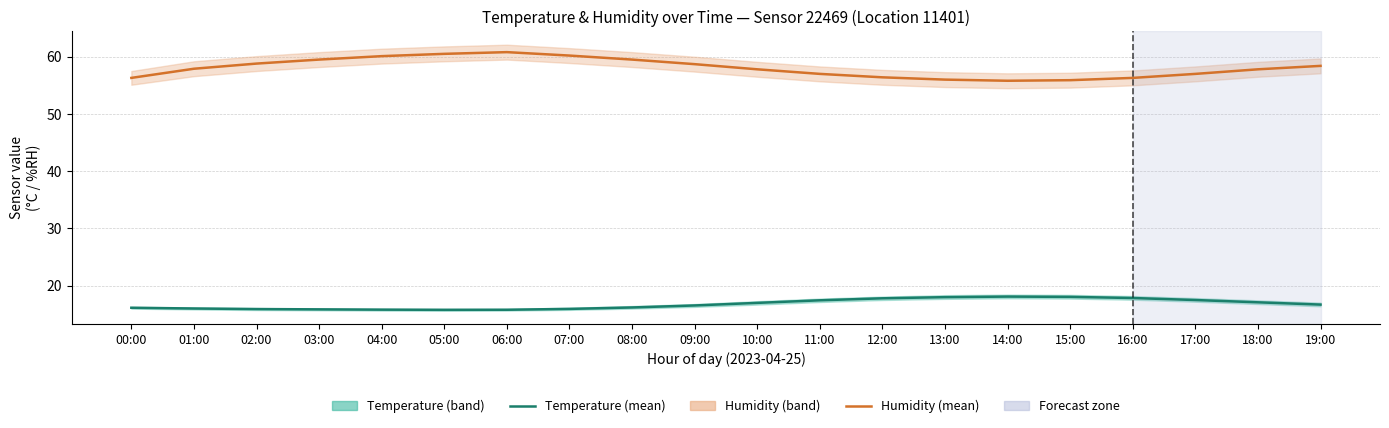

Which label corresponds to the smallest value in the chart?

05:00